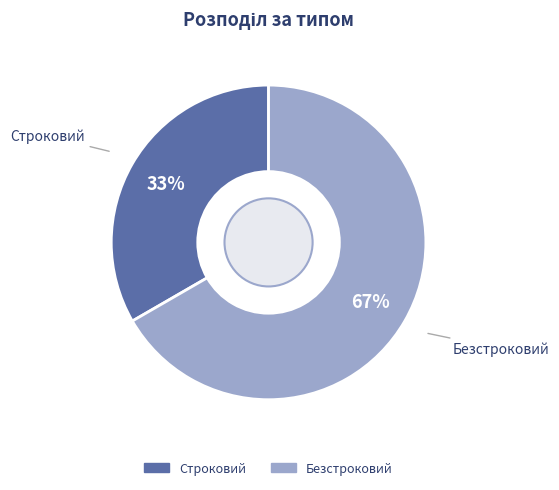

To the nearest percent, what is the combined percentage of Строковий and Безстроковий?

100%